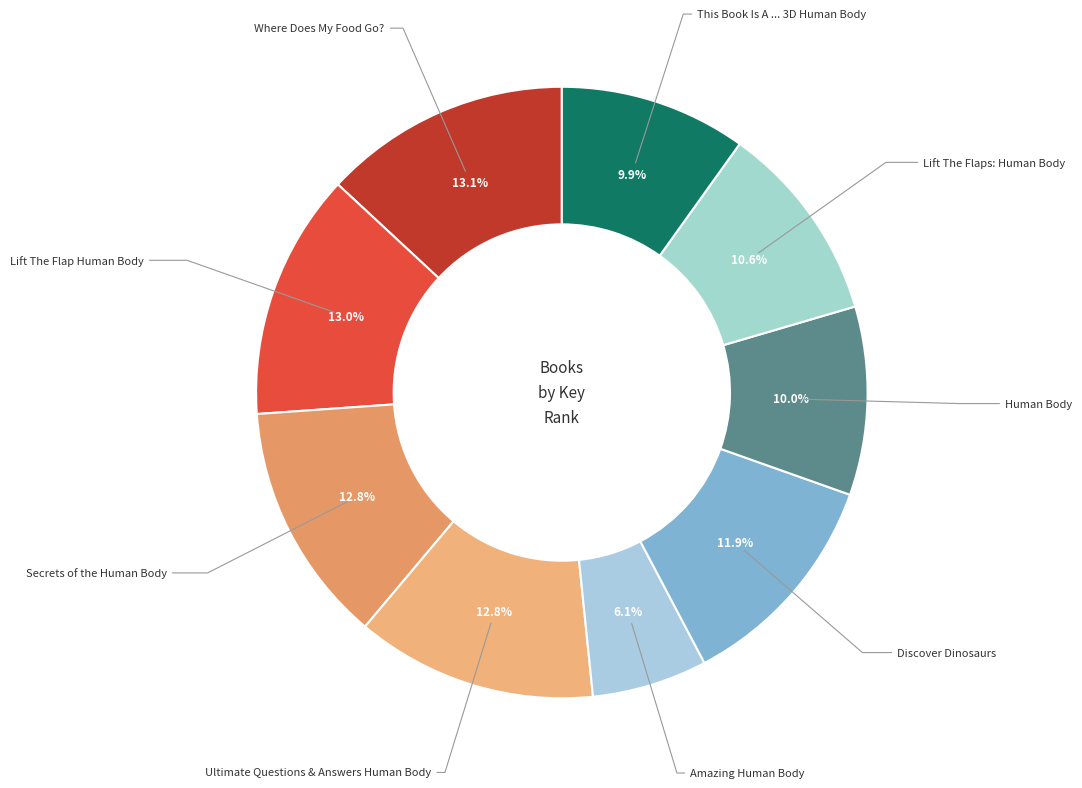

How many slices are in this pie chart?

9